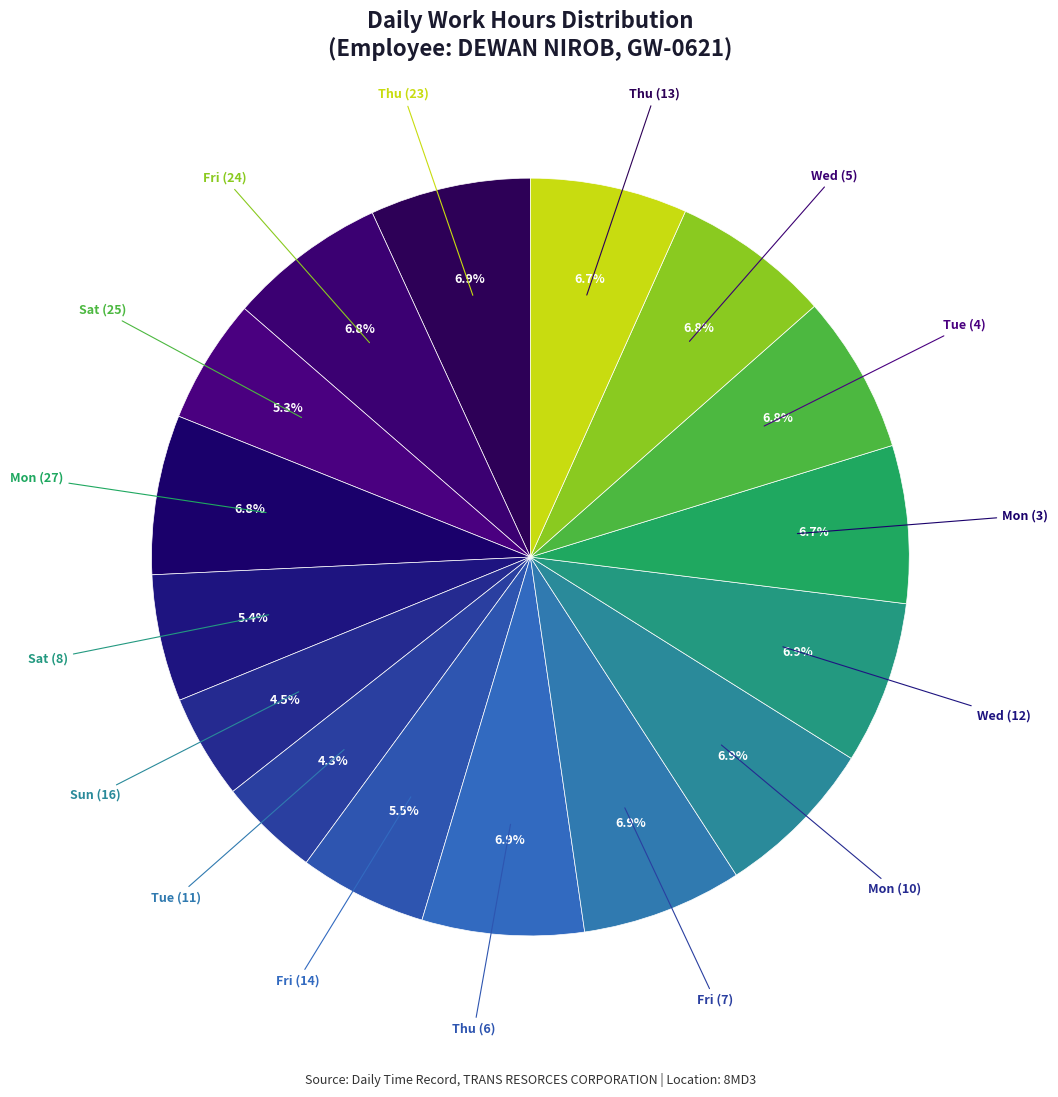

Count the number of slices in the pie.

16